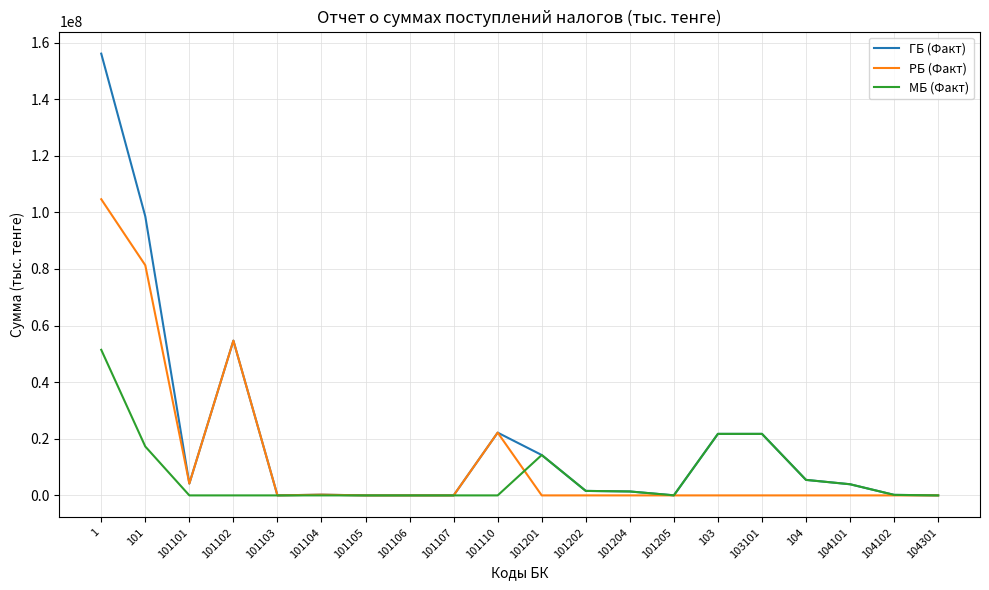

True or false: МБ (Факт) and РБ (Факт) intersect in this chart.

True